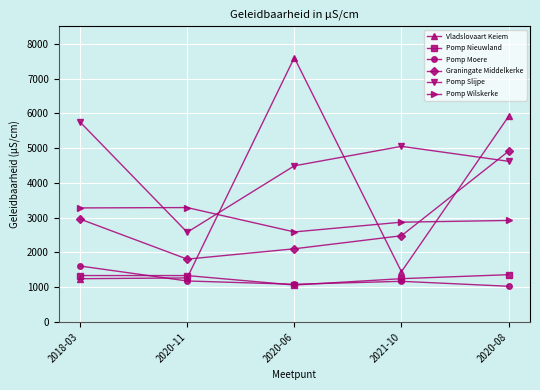

At which category does Pomp Slijpe reach its first local valley?

2020-11